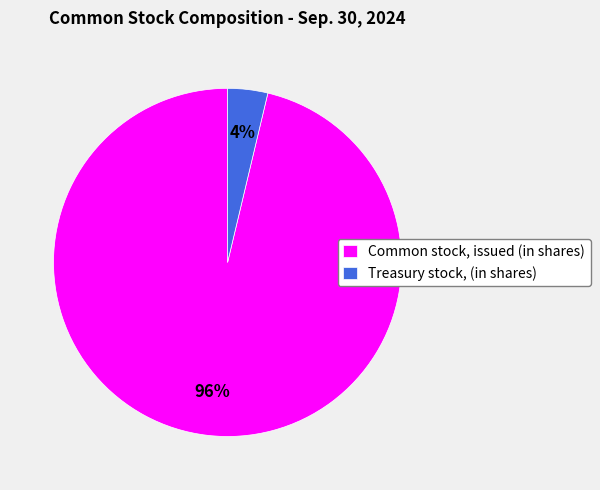

True or false: Common stock, issued (in shares) accounts for 96% of the total.

True